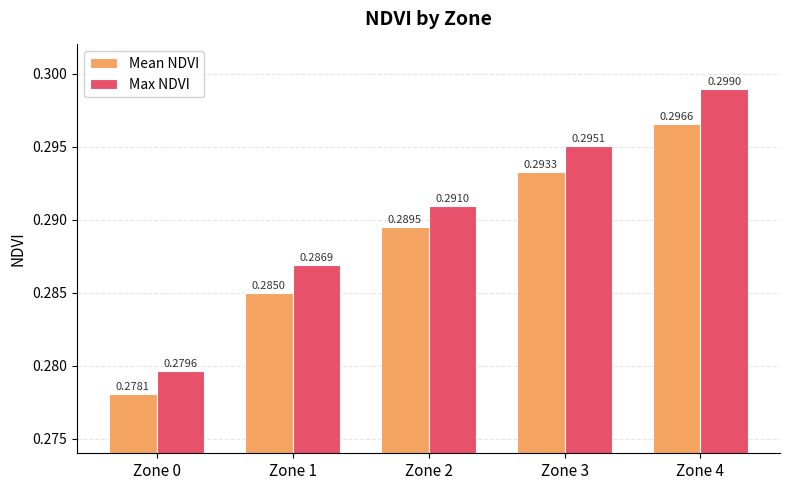

What is the total value across all series at Zone 1?

0.6